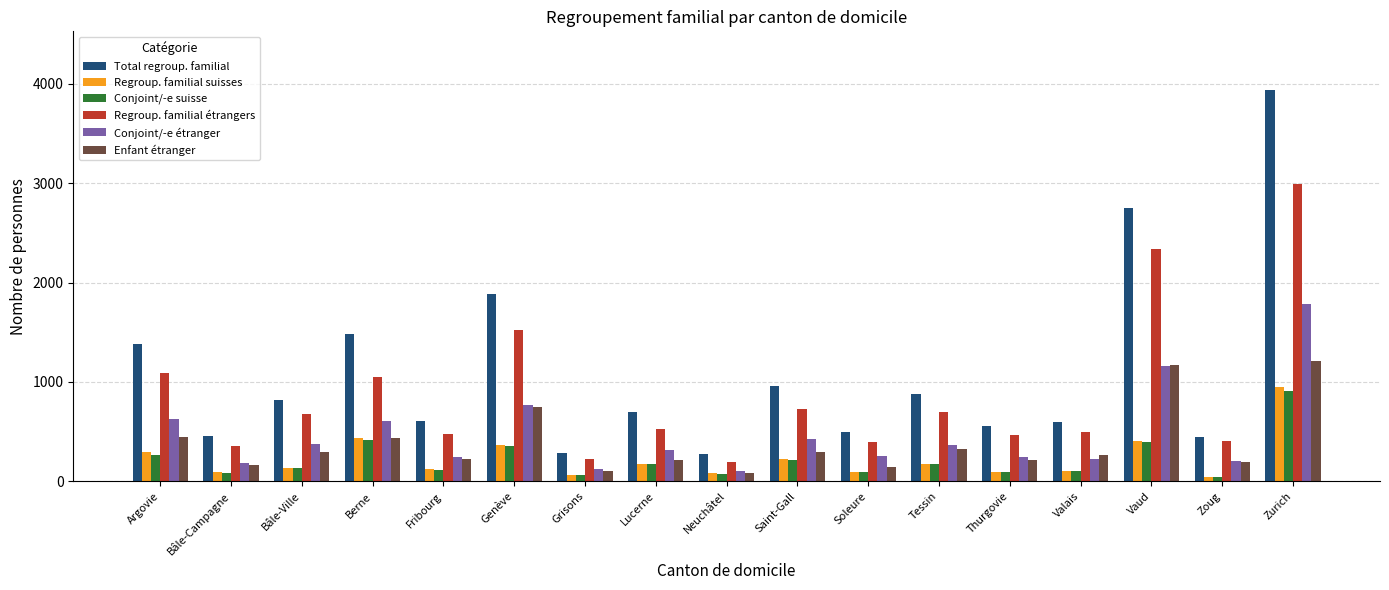

How many values in the Conjoint/-e étranger series are below 314?

8